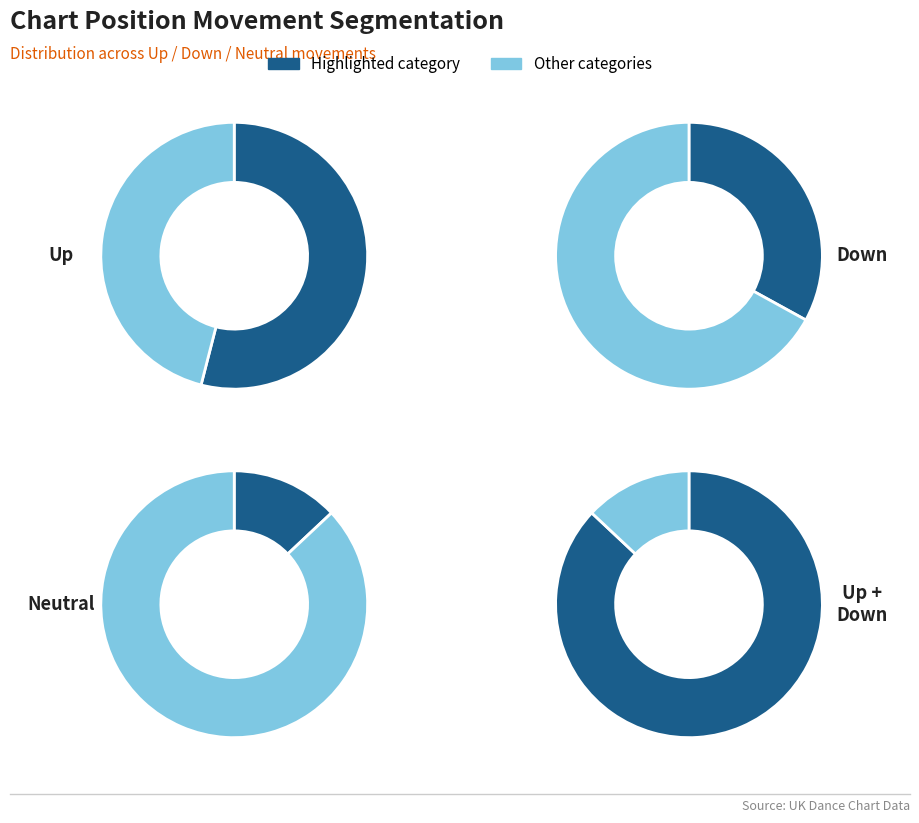

To the nearest percent, what percentage of the pie is up?

54%